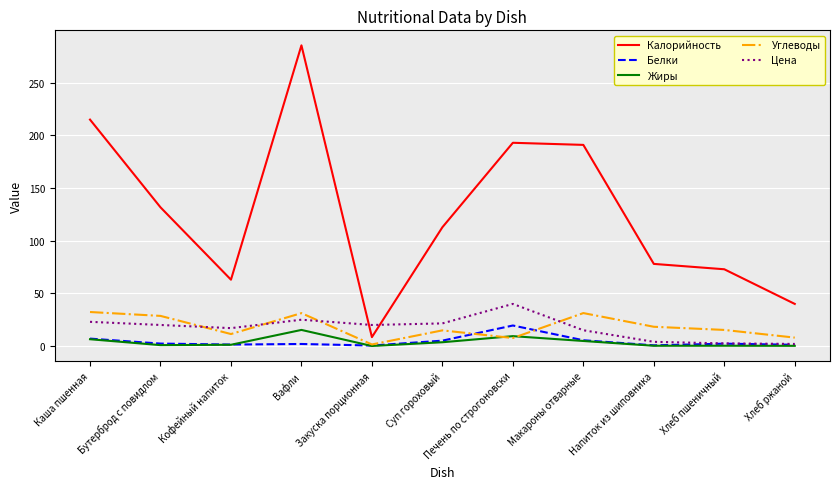

Is it true that Калорийность equals 297.6 at Каша пшенная?

False